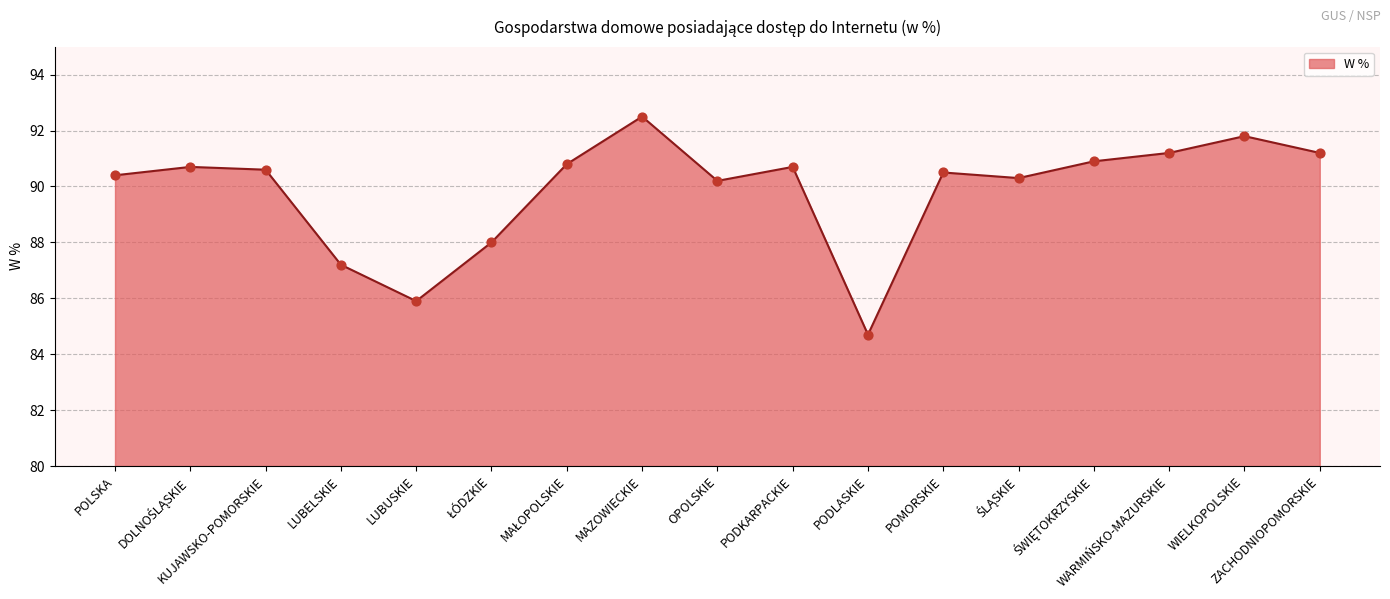

What is the change in value from MAZOWIECKIE to POMORSKIE?

-2.0